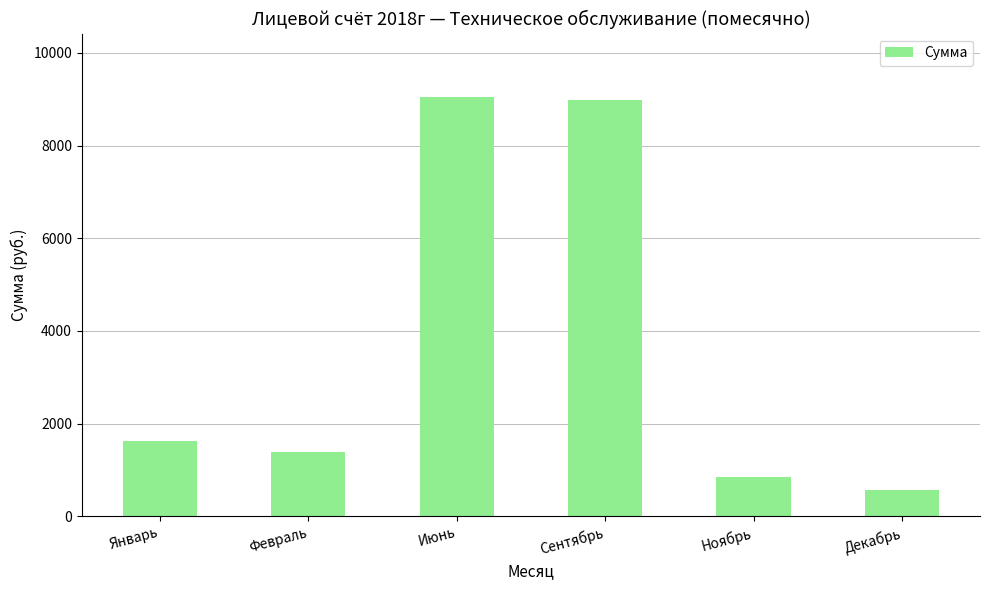

What is the difference between the values at Ноябрь and Январь?

791.9